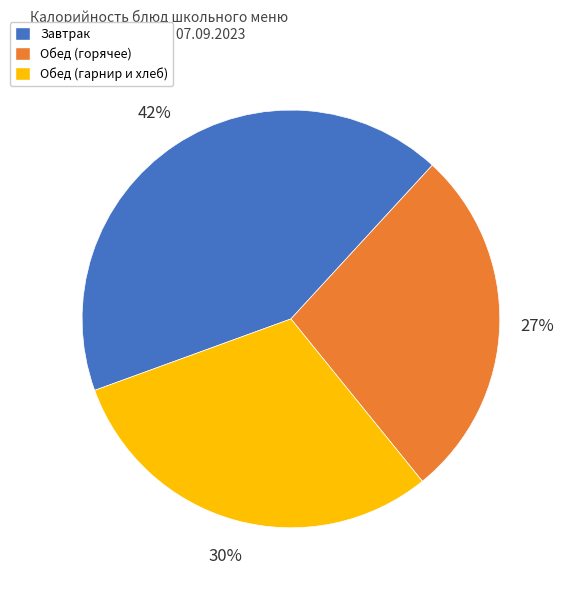

True or false: Обед (гарнир и хлеб) accounts for 30% of the total.

True